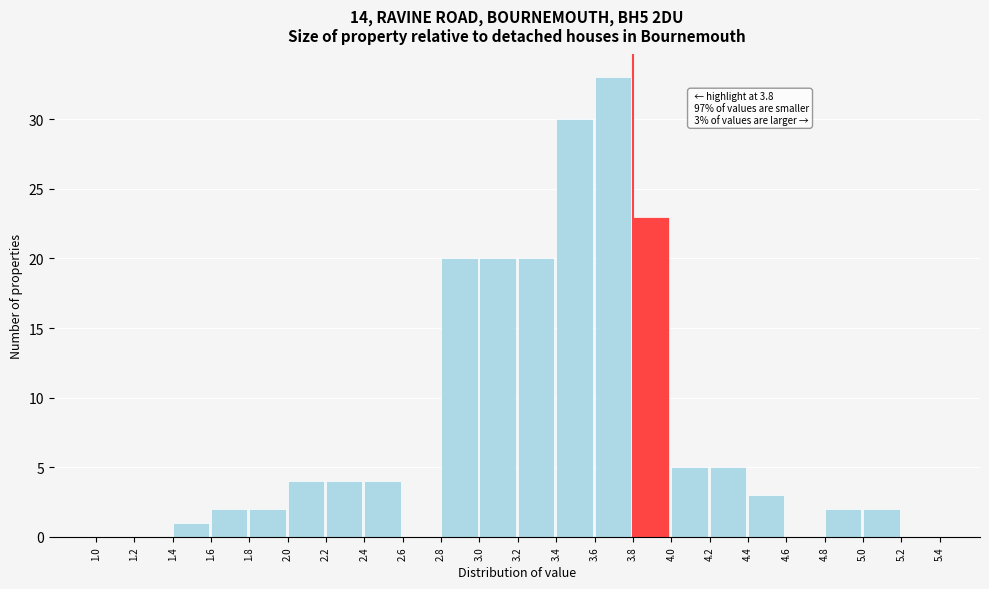

Over which range of the x-axis is the bar tallest?

3.6 to 3.8